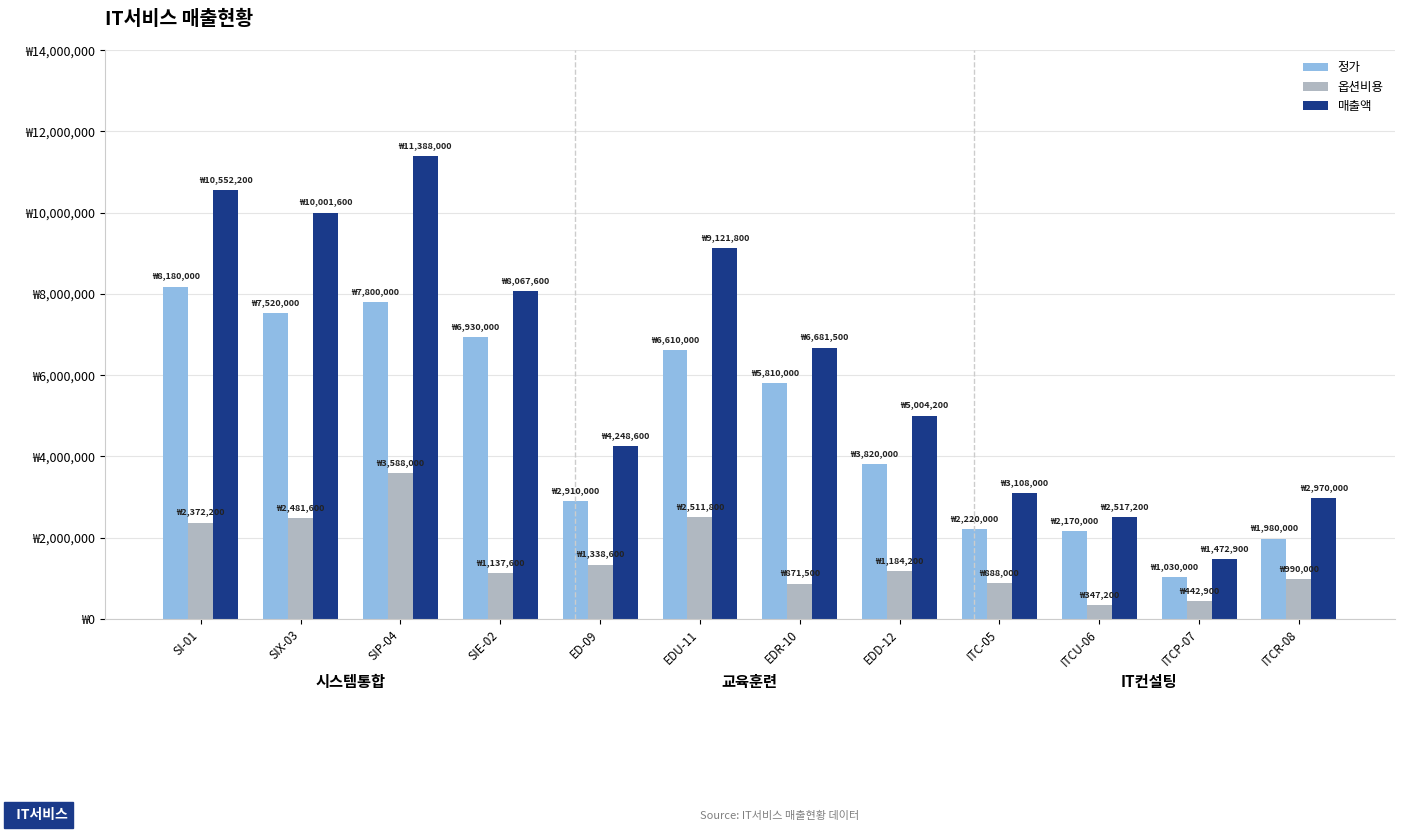

At which category is the sum across all series the highest?

SIP-04